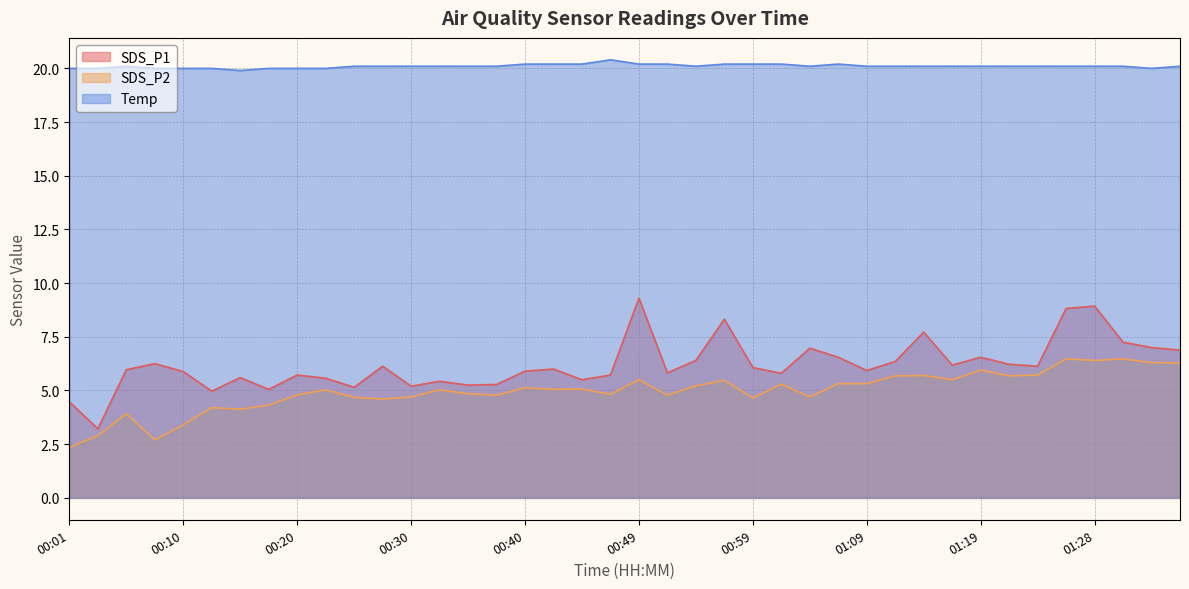

In SDS_P2, how many points are lower than both neighbors (excluding endpoints)?

12